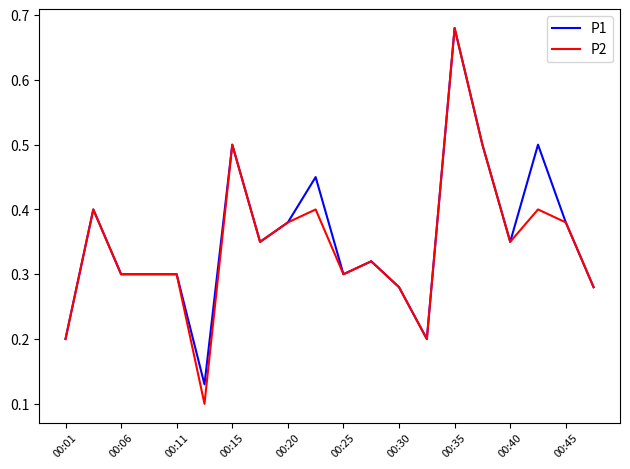

Count the number of categories in the chart.

20